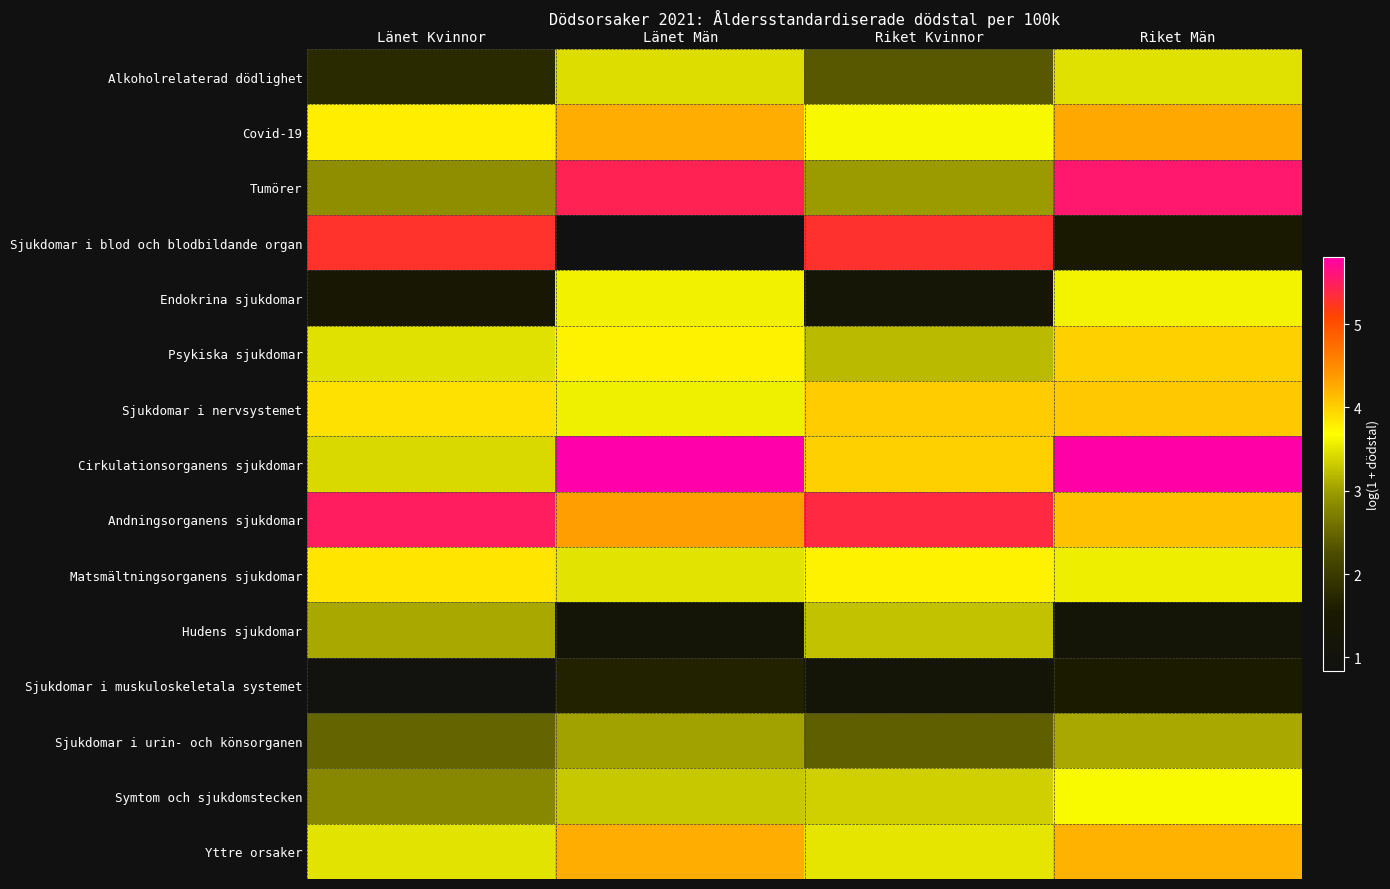

Reading left to right, list all the values displayed in this chart.

Alkoholrelaterad dödlighet: Länet Kvinnor=1.8	Länet Män=3.4	Riket Kvinnor=2.4	Riket Män=3.5
Covid-19: Länet Kvinnor=3.8	Länet Män=4.2	Riket Kvinnor=3.6	Riket Män=4.3
Tumörer: Länet Kvinnor=2.9	Länet Män=5.4	Riket Kvinnor=3.0	Riket Män=5.6
Sjukdomar i blod och blodbildande organ: Länet Kvinnor=5.3	Länet Män=0.8	Riket Kvinnor=5.3	Riket Män=1.5
Endokrina sjukdomar: Länet Kvinnor=1.4	Länet Män=3.6	Riket Kvinnor=1.3	Riket Män=3.6
Psykiska sjukdomar: Länet Kvinnor=3.5	Länet Män=3.8	Riket Kvinnor=3.2	Riket Män=4.0
Sjukdomar i nervsystemet: Länet Kvinnor=3.9	Länet Män=3.6	Riket Kvinnor=4.0	Riket Män=4.1
Cirkulationsorganens sjukdomar: Länet Kvinnor=3.4	Länet Män=5.8	Riket Kvinnor=4.0	Riket Män=5.8
Andningsorganens sjukdomar: Länet Kvinnor=5.5	Länet Män=4.3	Riket Kvinnor=5.4	Riket Män=4.1
Matsmältningsorganens sjukdomar: Länet Kvinnor=3.9	Länet Män=3.5	Riket Kvinnor=3.8	Riket Män=3.6
Hudens sjukdomar: Länet Kvinnor=3.1	Länet Män=1.2	Riket Kvinnor=3.3	Riket Män=1.2
Sjukdomar i muskuloskeletala systemet: Länet Kvinnor=1.0	Länet Män=1.7	Riket Kvinnor=1.2	Riket Män=1.6
Sjukdomar i urin- och könsorganen: Länet Kvinnor=2.5	Länet Män=3.0	Riket Kvinnor=2.4	Riket Män=3.1
Symtom och sjukdomstecken: Länet Kvinnor=2.8	Länet Män=3.3	Riket Kvinnor=3.4	Riket Män=3.6
Yttre orsaker: Länet Kvinnor=3.5	Länet Män=4.2	Riket Kvinnor=3.5	Riket Män=4.2